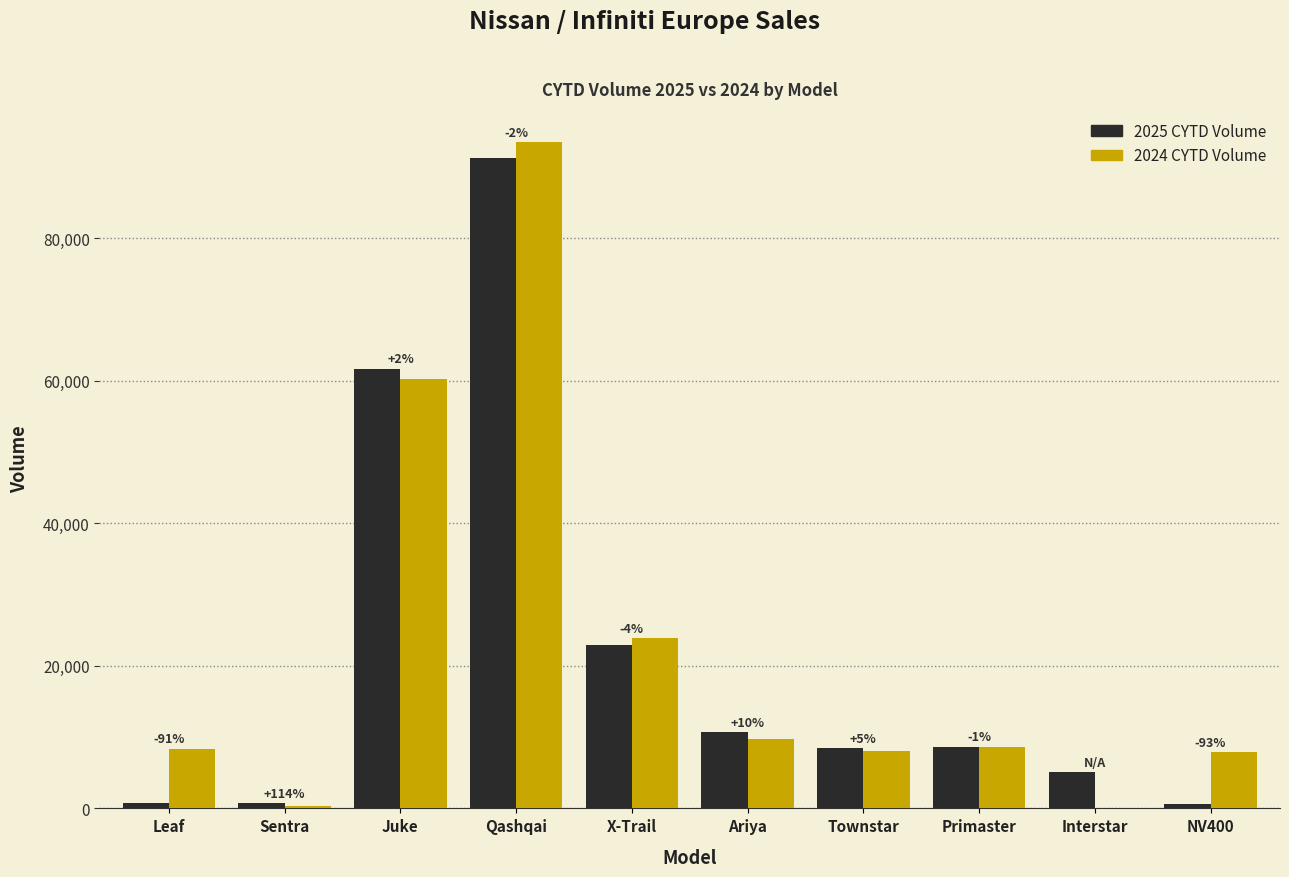

At which category is the sum across all series the highest?

Qashqai